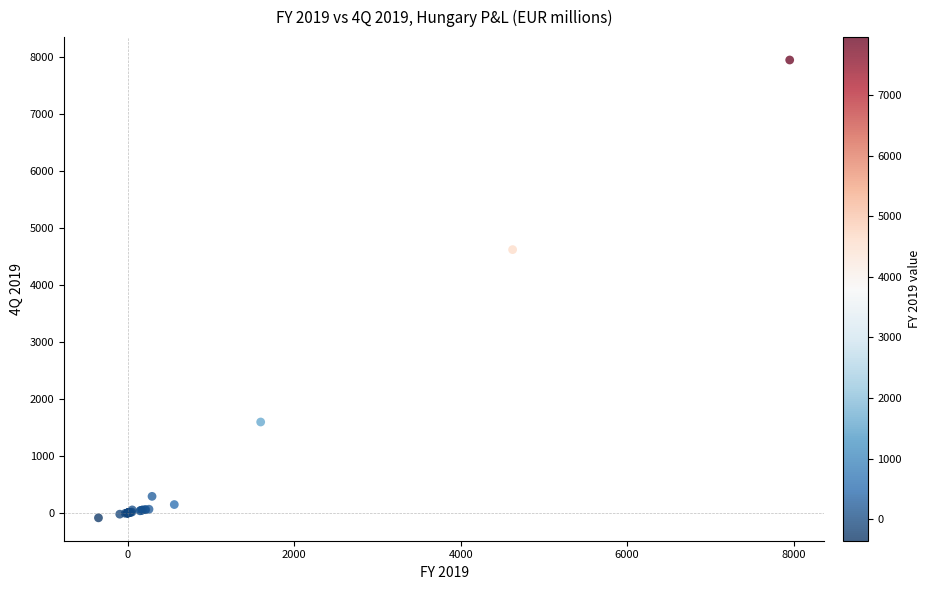

What Y value in the scatter plot is closest to 3933?

4623.4